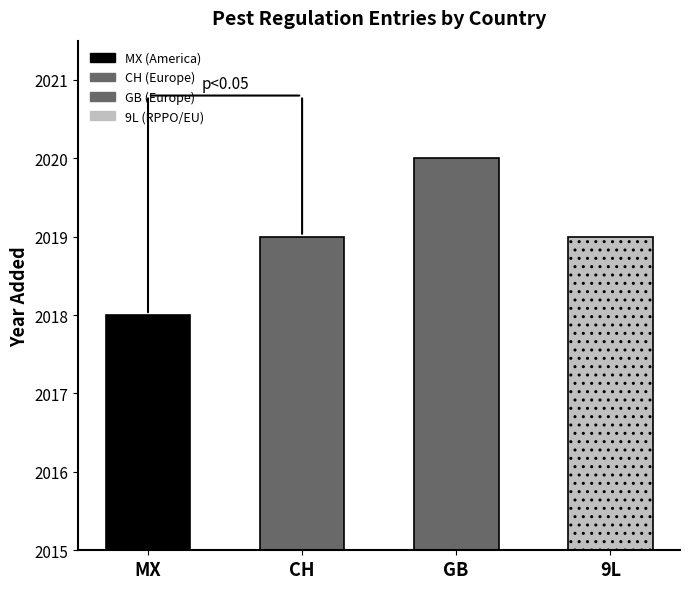

Where does the data first go above 2019?

GB